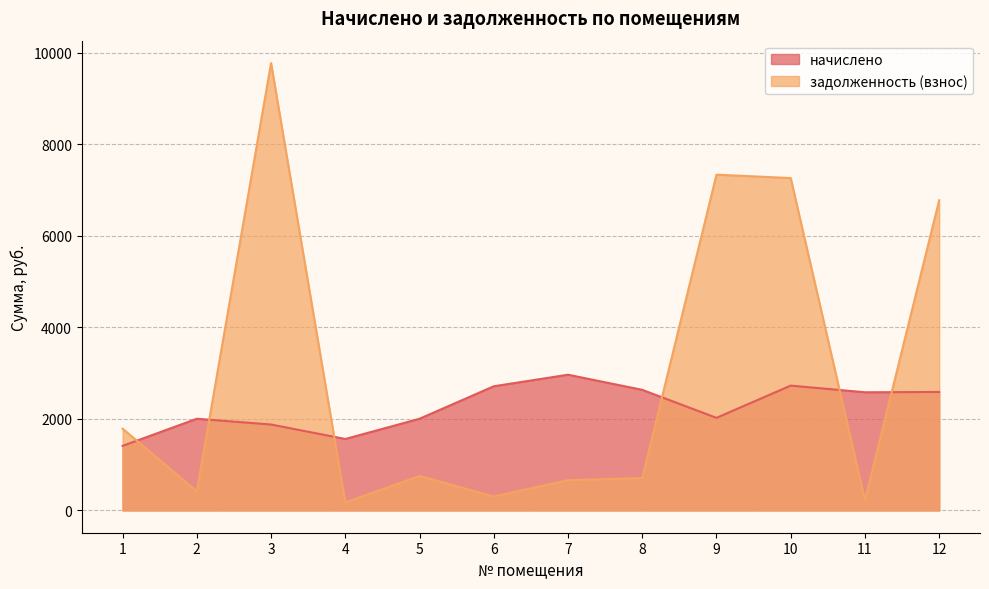

List the series in order of their peak value, highest first.

задолженность (взнос), начислено